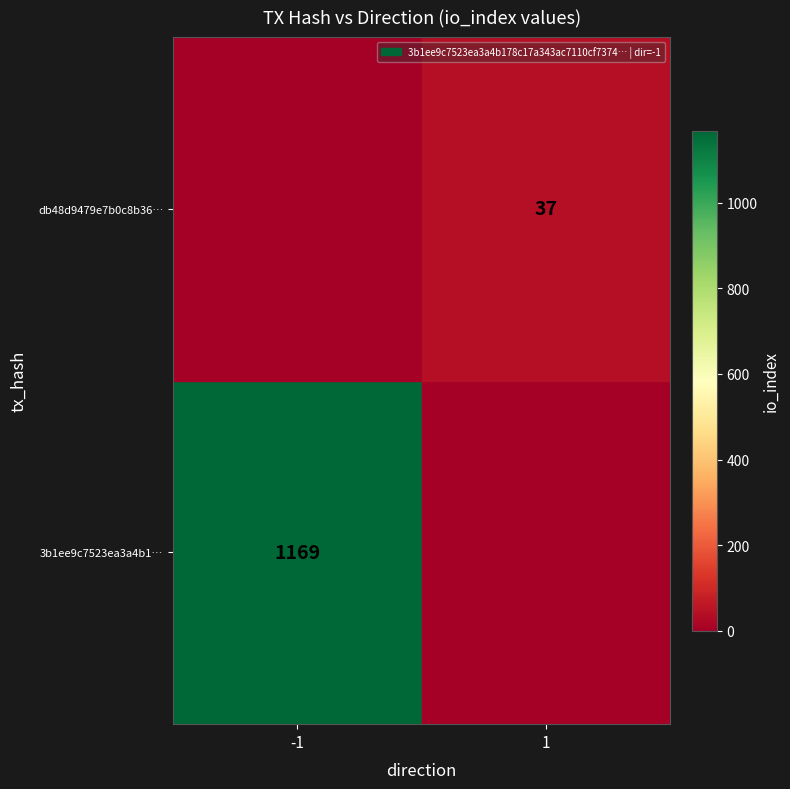

The value of db48d9479e7b0c8b36… at 1 is 37. True or false?

True